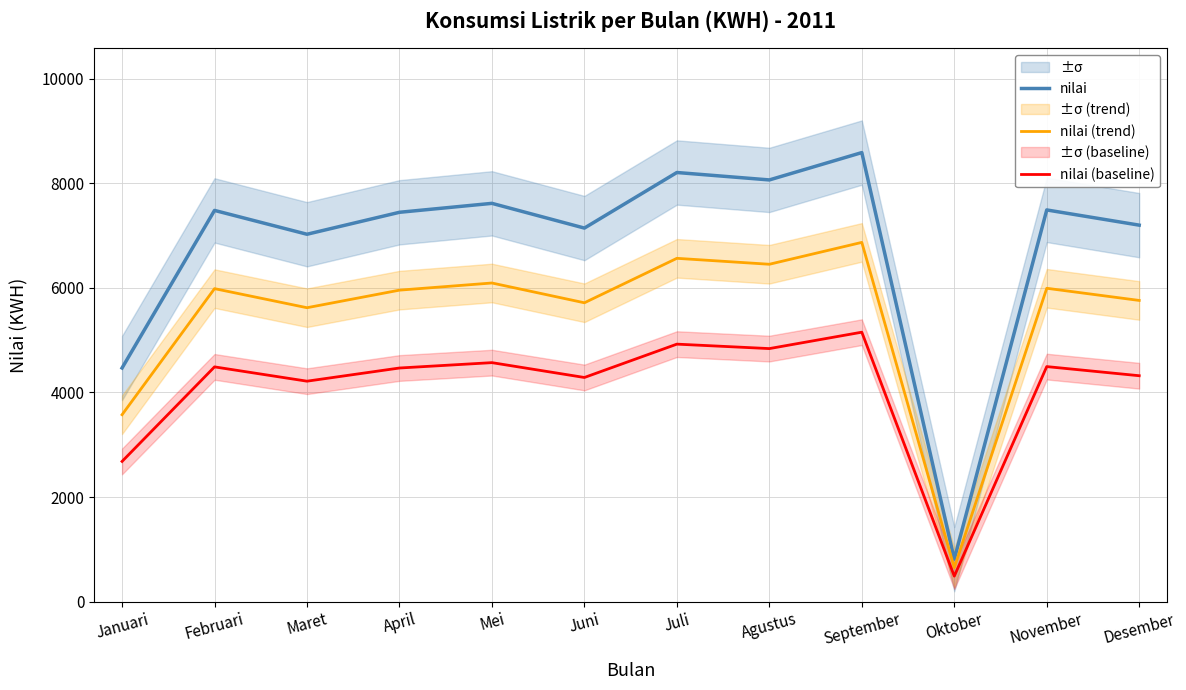

What is the label of the 7th point from the left?

Juli